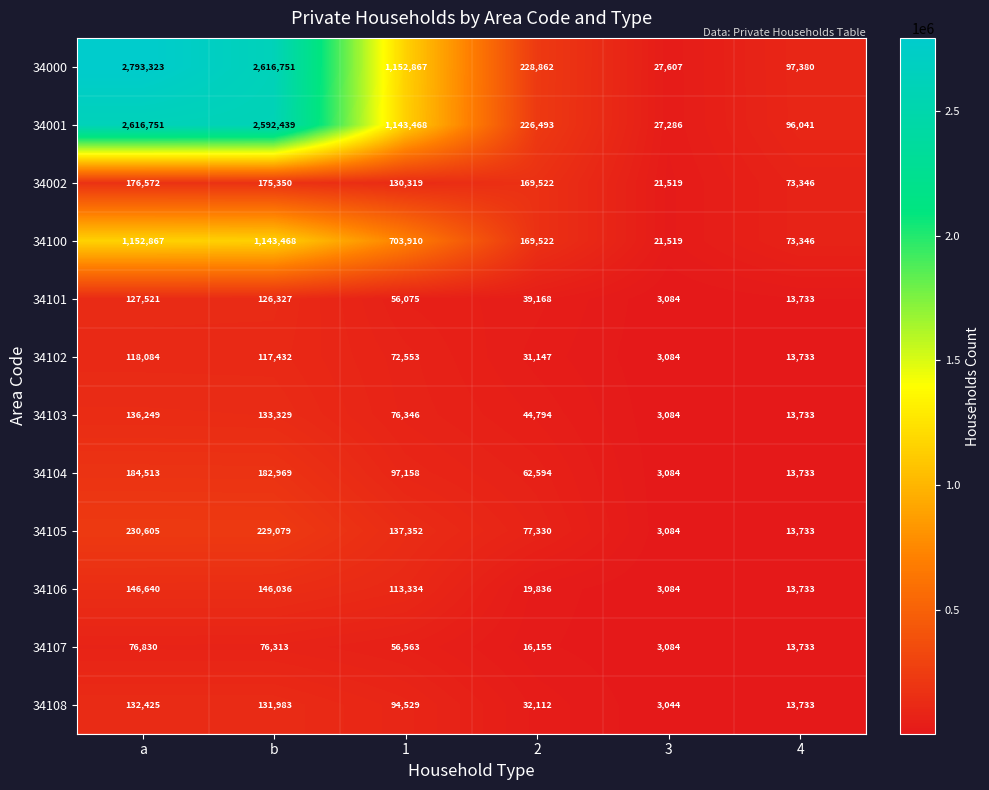

Which label corresponds to the largest value in the chart?

a